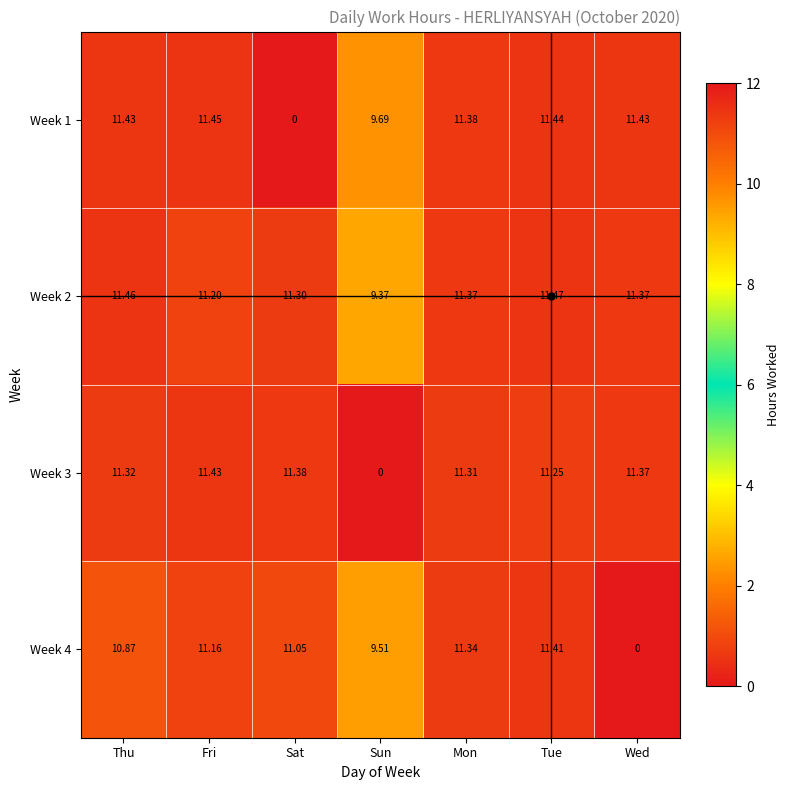

At which label does Week 4 first exceed 11?

Fri